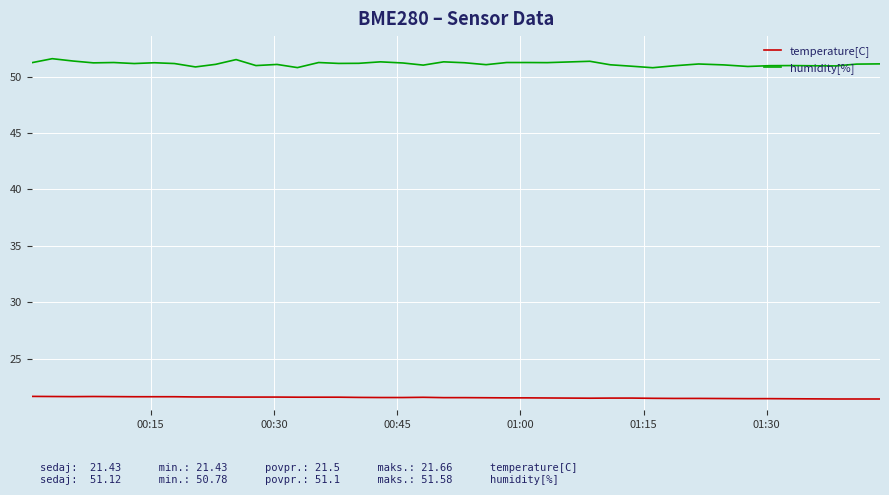

What is the greatest value displayed?

51.6